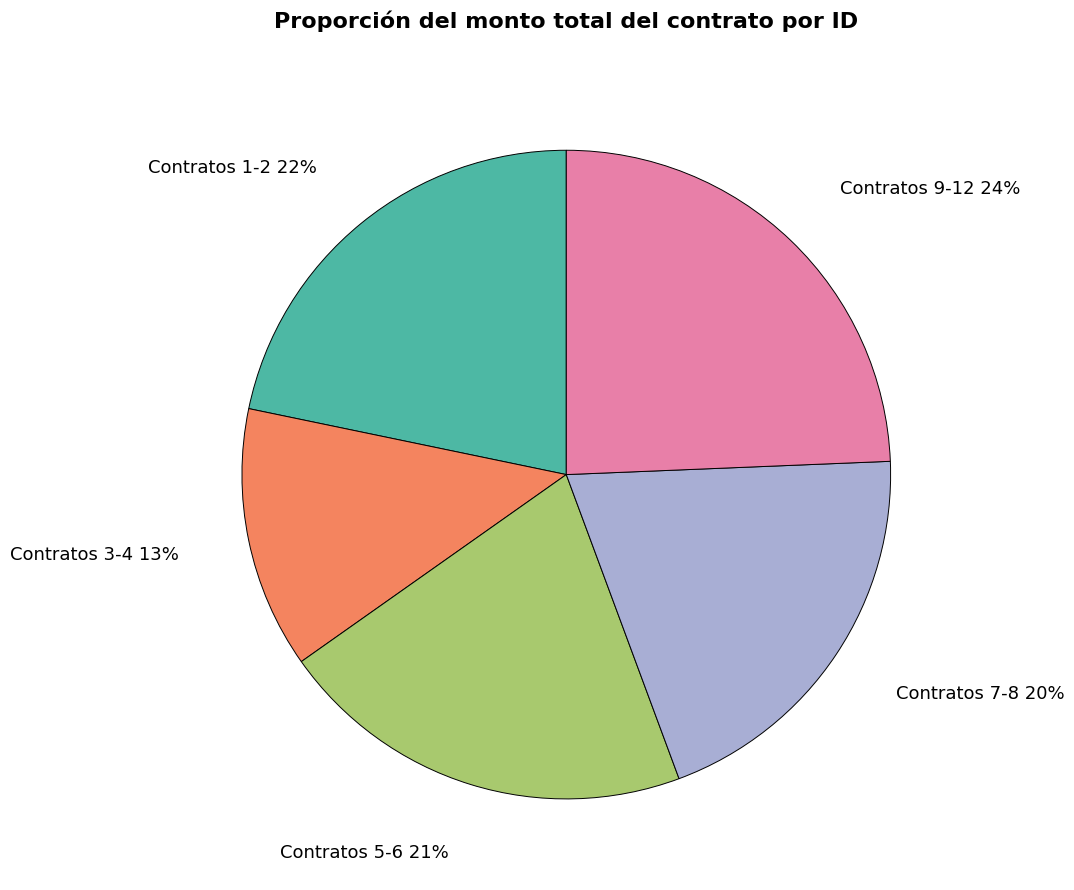

To the nearest percent, what is the difference between the largest and smallest slice percentages?

11%